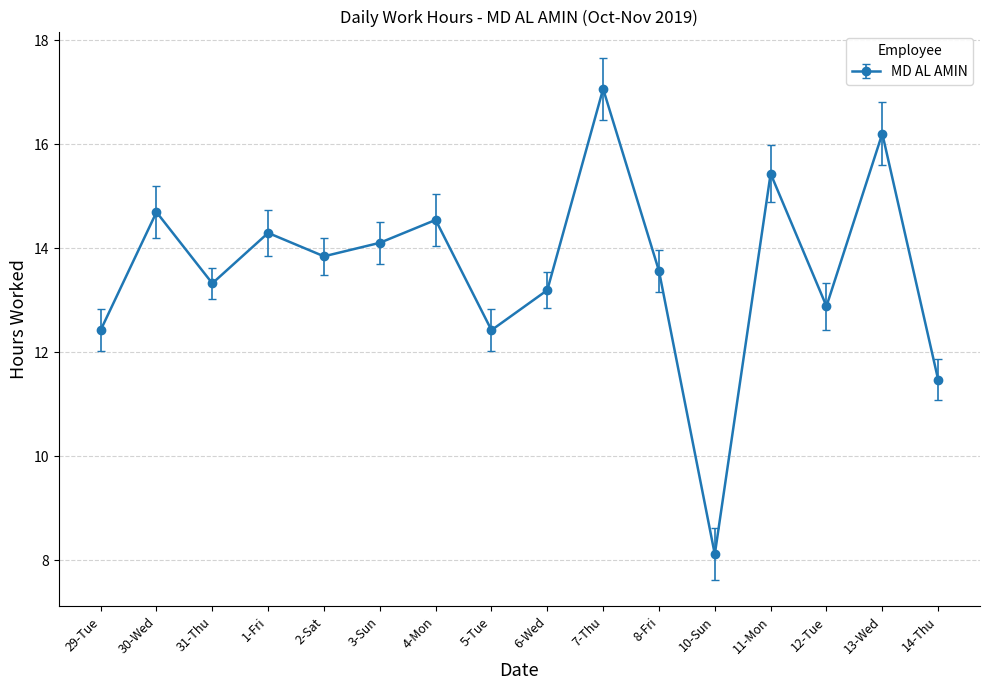

How many points are lower than both their immediate neighbors (excluding endpoints)?

5